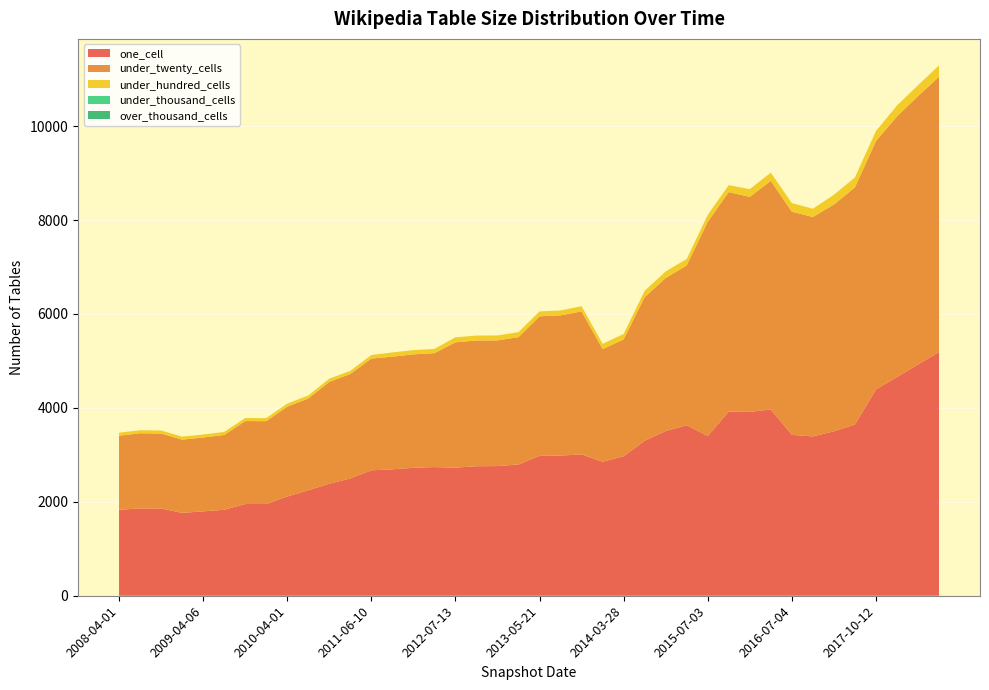

Reading right to left, what are all the values shown in this chart?

one_cell: 2018-07-11=5188	2018-04-09=4926	2017-12-22=4658	2017-10-12=4393	2017-07-24=3645	2016-12-27=3503	2016-10-07=3393	2016-07-04=3427	2016-04-05=3968	2016-01-04=3915	2015-10-01=3923	2015-07-03=3401	2015-04-09=3632	2015-01-19=3508	2014-09-08=3300	2014-03-28=2971	2013-12-20=2853	2013-09-10=3009	2013-07-09=2986	2013-05-21=2979	2013-02-20=2796	2012-12-11=2761	2012-10-31=2758	2012-07-13=2728	2012-03-26=2740	2012-01-18=2725	2011-09-05=2692	2011-06-10=2671	2011-02-21=2499	2010-11-17=2386	2010-07-26=2246	2010-04-01=2113	2009-12-16=1954	2009-09-25=1953	2009-06-17=1831	2009-04-06=1797	2008-12-17=1765	2008-10-10=1858	2008-06-27=1860	2008-04-01=1830
under_twenty_cells: 2018-07-11=5863	2018-04-09=5714	2017-12-22=5551	2017-10-12=5288	2017-07-24=5051	2016-12-27=4827	2016-10-07=4673	2016-07-04=4753	2016-04-05=4868	2016-01-04=4579	2015-10-01=4674	2015-07-03=4562	2015-04-09=3402	2015-01-19=3259	2014-09-08=3059	2014-03-28=2488	2013-12-20=2400	2013-09-10=3046	2013-07-09=2985	2013-05-21=2971	2013-02-20=2712	2012-12-11=2677	2012-10-31=2678	2012-07-13=2669	2012-03-26=2426	2012-01-18=2416	2011-09-05=2399	2011-06-10=2380	2011-02-21=2224	2010-11-17=2168	2010-07-26=1954	2010-04-01=1913	2009-12-16=1764	2009-09-25=1766	2009-06-17=1593	2009-04-06=1572	2008-12-17=1559	2008-10-10=1597	2008-06-27=1600	2008-04-01=1578
under_hundred_cells: 2018-07-11=243	2018-04-09=231	2017-12-22=231	2017-10-12=214	2017-07-24=212	2016-12-27=208	2016-10-07=176	2016-07-04=182	2016-04-05=174	2016-01-04=165	2015-10-01=147	2015-07-03=147	2015-04-09=139	2015-01-19=139	2014-09-08=135	2014-03-28=116	2013-12-20=111	2013-09-10=111	2013-07-09=104	2013-05-21=105	2013-02-20=105	2012-12-11=105	2012-10-31=105	2012-07-13=106	2012-03-26=90	2012-01-18=90	2011-09-05=90	2011-06-10=76	2011-02-21=66	2010-11-17=68	2010-07-26=65	2010-04-01=65	2009-12-16=65	2009-09-25=65	2009-06-17=64	2009-04-06=64	2008-12-17=64	2008-10-10=64	2008-06-27=64	2008-04-01=64
under_thousand_cells: 2018-07-11=0	2018-04-09=0	2017-12-22=0	2017-10-12=0	2017-07-24=0	2016-12-27=0	2016-10-07=0	2016-07-04=0	2016-04-05=0	2016-01-04=0	2015-10-01=0	2015-07-03=0	2015-04-09=0	2015-01-19=0	2014-09-08=0	2014-03-28=0	2013-12-20=0	2013-09-10=0	2013-07-09=0	2013-05-21=0	2013-02-20=0	2012-12-11=0	2012-10-31=0	2012-07-13=0	2012-03-26=0	2012-01-18=0	2011-09-05=0	2011-06-10=0	2011-02-21=0	2010-11-17=0	2010-07-26=0	2010-04-01=0	2009-12-16=0	2009-09-25=0	2009-06-17=0	2009-04-06=0	2008-12-17=0	2008-10-10=0	2008-06-27=0	2008-04-01=0
over_thousand_cells: 2018-07-11=0	2018-04-09=0	2017-12-22=0	2017-10-12=0	2017-07-24=0	2016-12-27=0	2016-10-07=0	2016-07-04=0	2016-04-05=0	2016-01-04=0	2015-10-01=0	2015-07-03=0	2015-04-09=0	2015-01-19=0	2014-09-08=0	2014-03-28=0	2013-12-20=0	2013-09-10=0	2013-07-09=0	2013-05-21=0	2013-02-20=0	2012-12-11=0	2012-10-31=0	2012-07-13=0	2012-03-26=0	2012-01-18=0	2011-09-05=0	2011-06-10=0	2011-02-21=0	2010-11-17=0	2010-07-26=0	2010-04-01=0	2009-12-16=0	2009-09-25=0	2009-06-17=0	2009-04-06=0	2008-12-17=0	2008-10-10=0	2008-06-27=0	2008-04-01=0